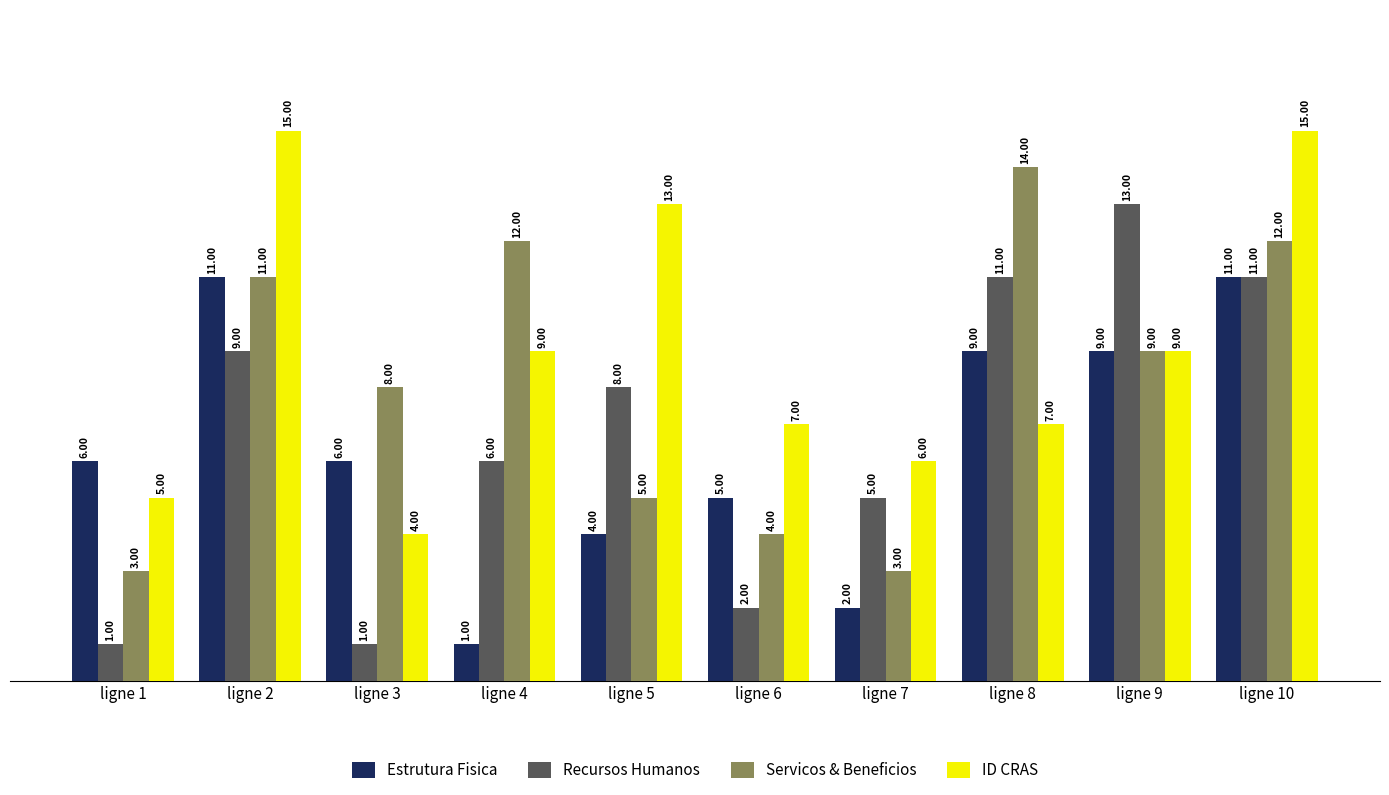

Which series has the widest spread of values?

Recursos Humanos